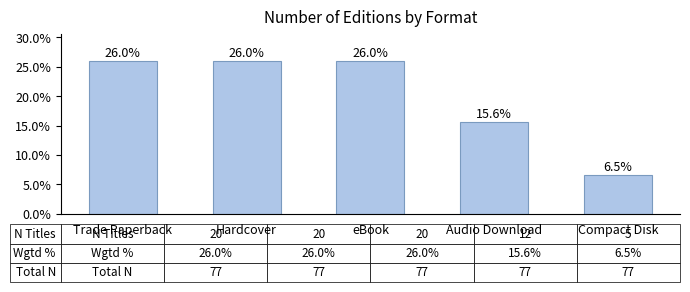

Where does the data first go above 25?

Trade Paperback